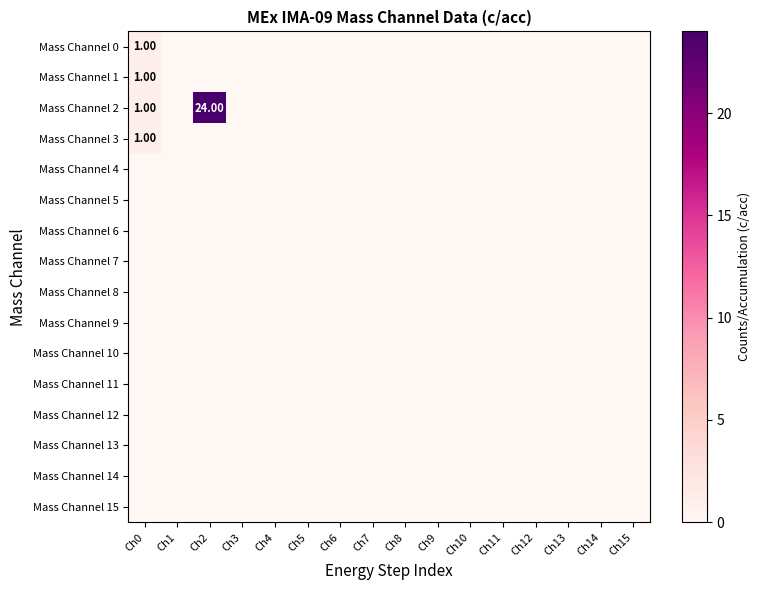

Where is Mass Channel 8 nearest to the value 0?

Ch0